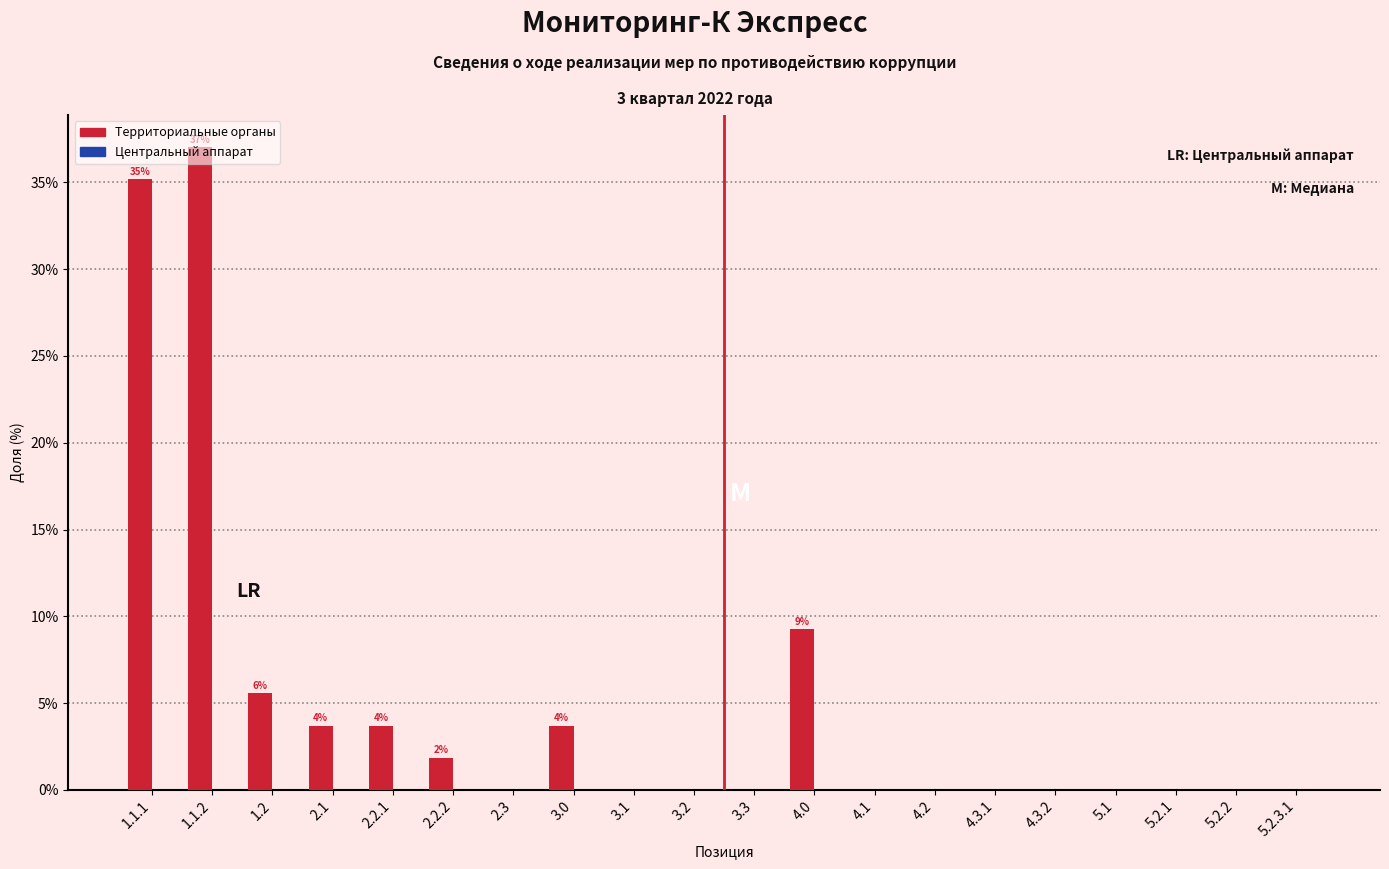

What is the change in value from 3.0 to 4.3.1?

-3.7